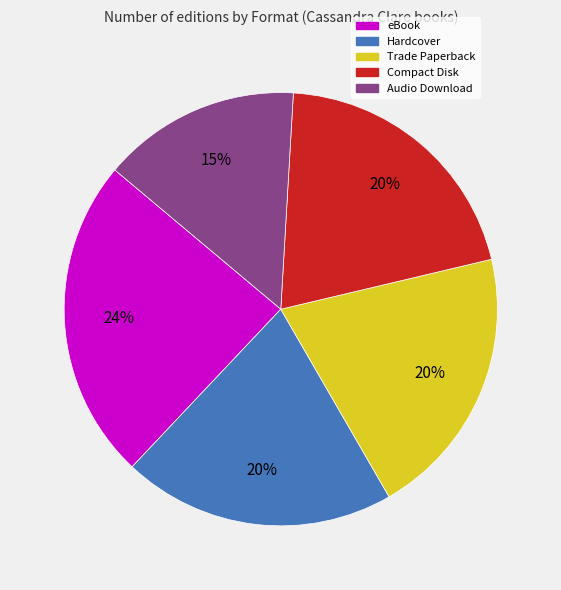

How many slices are in this pie chart?

5